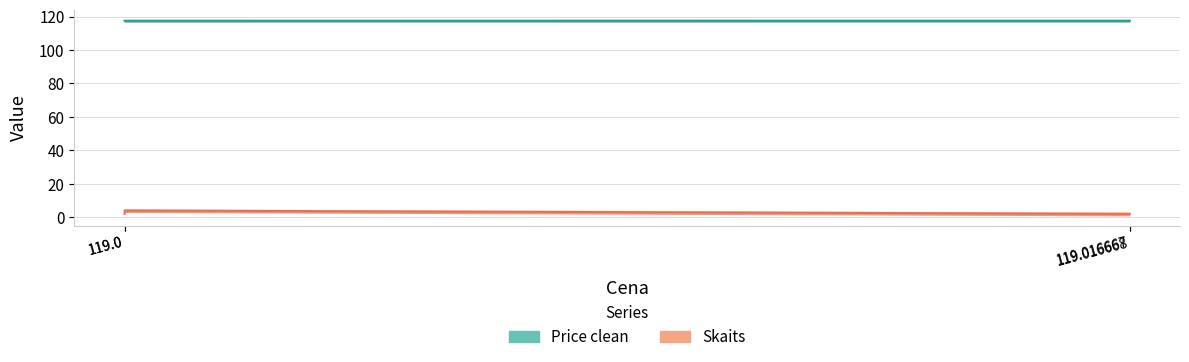

Where is Price clean nearest to the value 117?

119.0